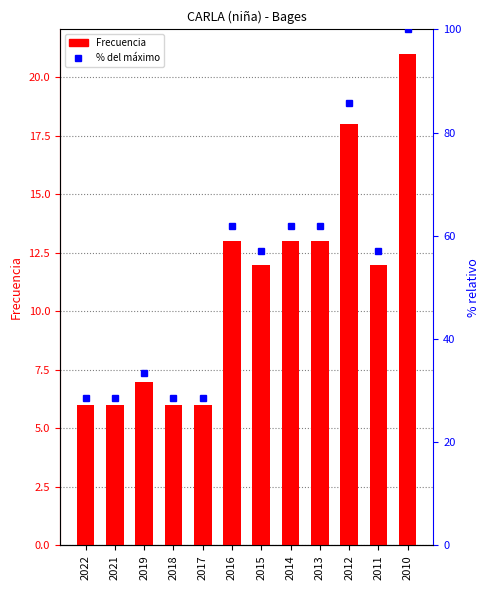

Does the chart contain any negative values?

No